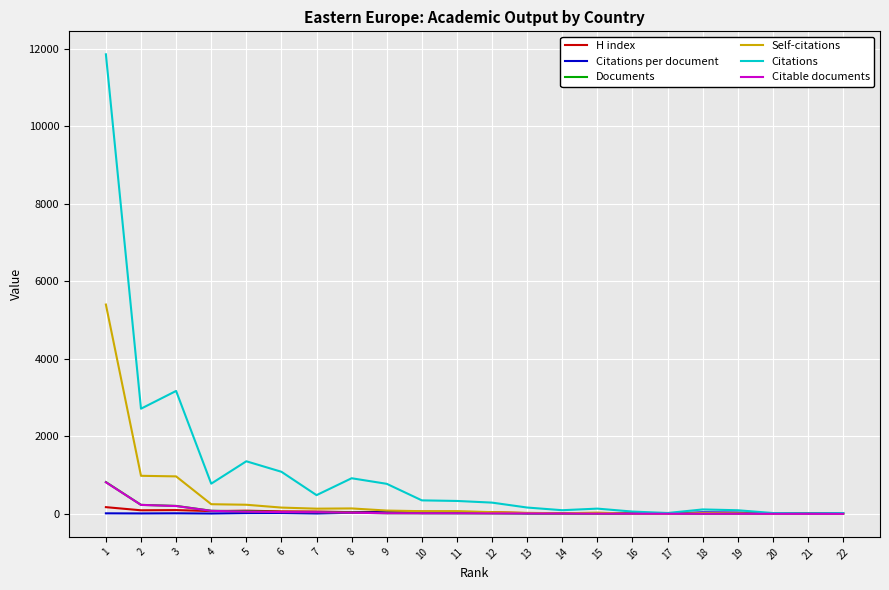

Which series has the widest spread of values?

Citations